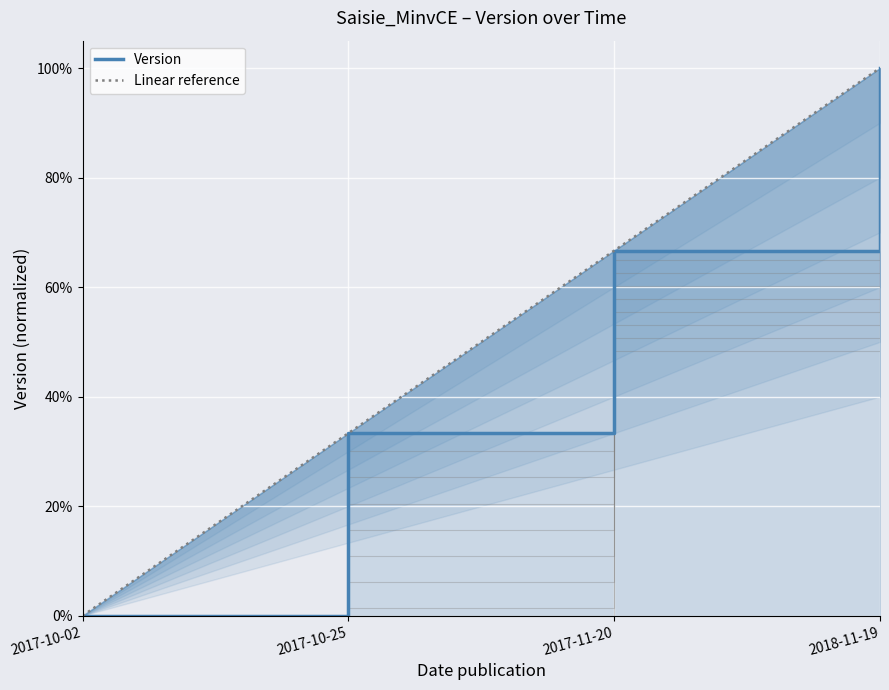

Rank the series at 2017-11-20 from lowest to highest value.

Version, Linear reference